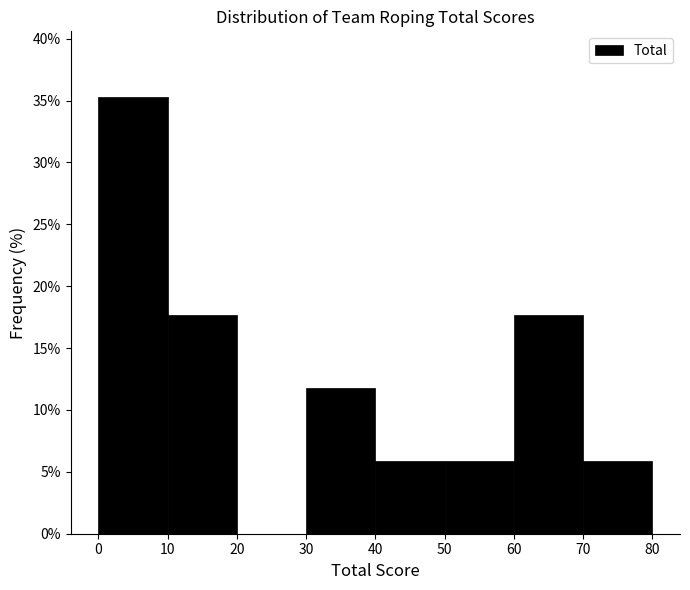

What is the height of the bar covering 10 to 20 on the x-axis? The values are not printed on the chart, so give them approximately, as read against the axis.

17.5